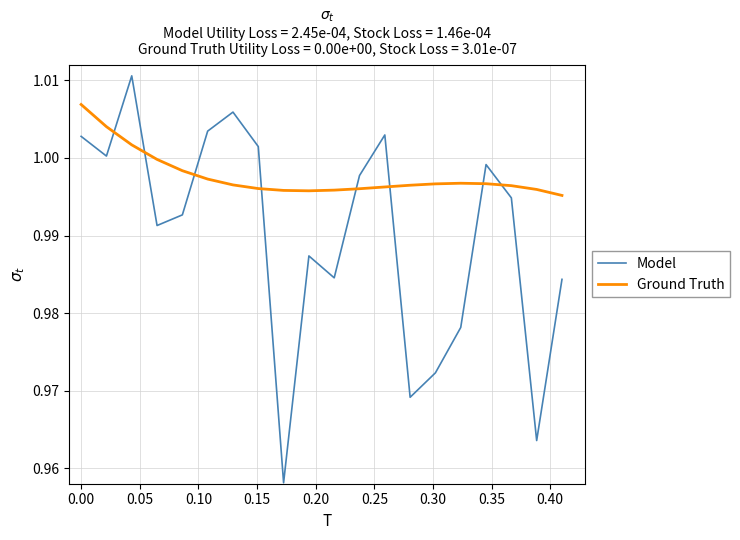

Which series has the largest total across all categories?

Ground Truth